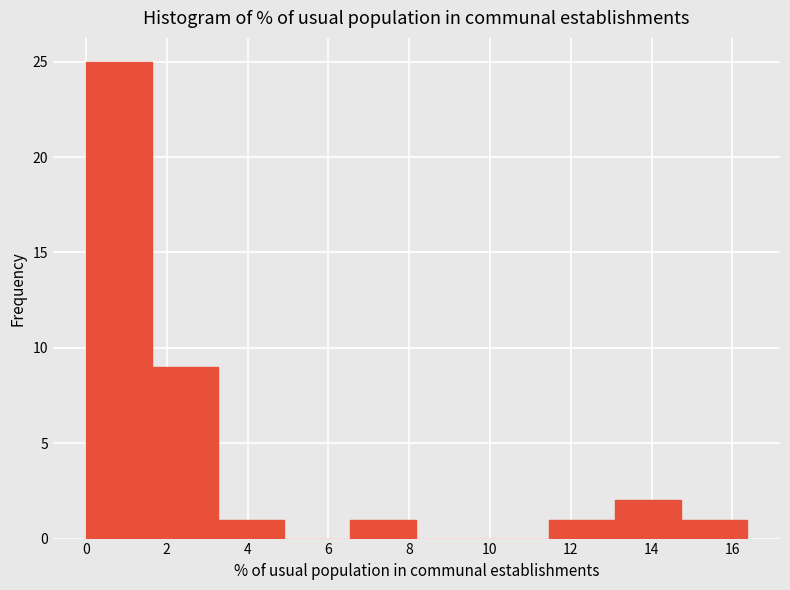

How tall is the bar that spans 14.8 to 16.4 on the x-axis? Neither the bar edges nor the heights are printed on the chart, so give them approximately, as read against the axes.

1